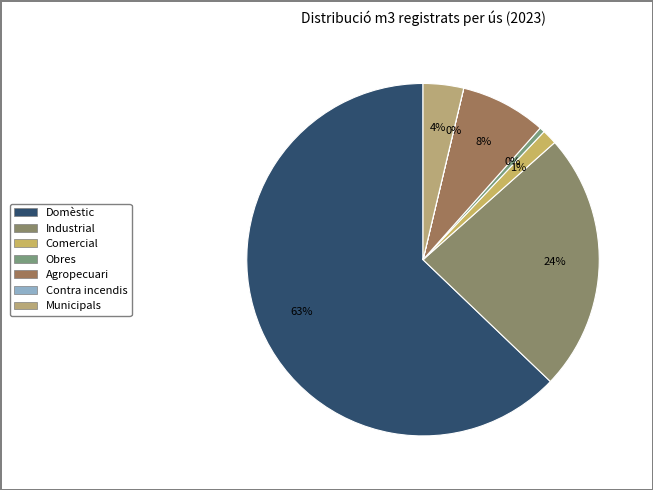

What is the largest slice in the pie chart?

Domèstic